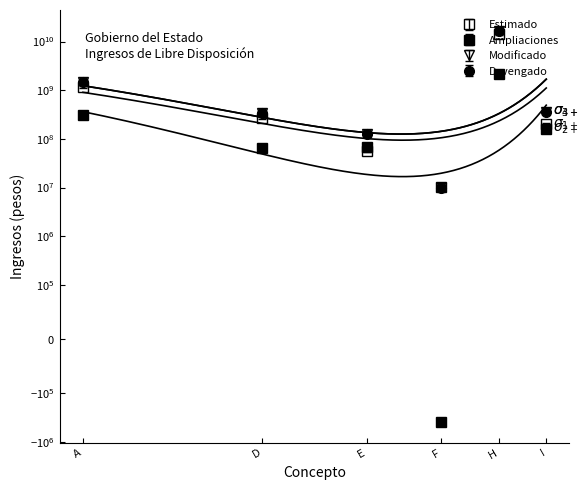

How many intersections are there between Estimado and Ampliaciones?

2